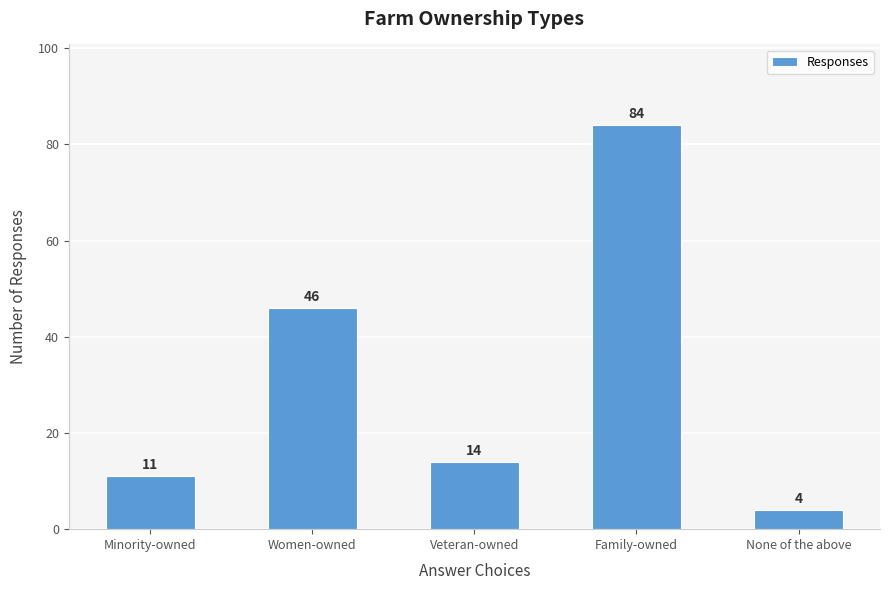

What is the label of the 2nd bar from the right?

Family-owned